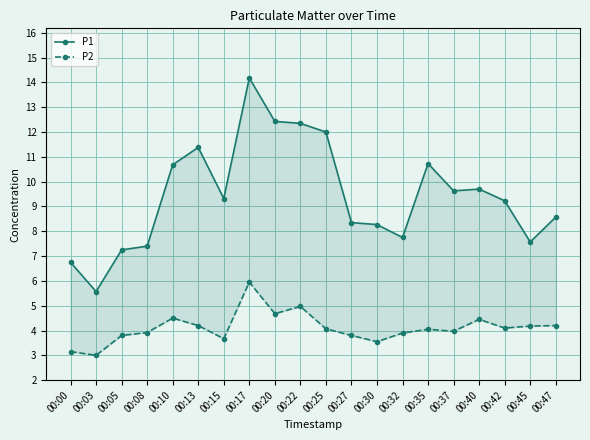

Is the value of P2 at 00:37 greater than the value of P1 at 00:32?

No